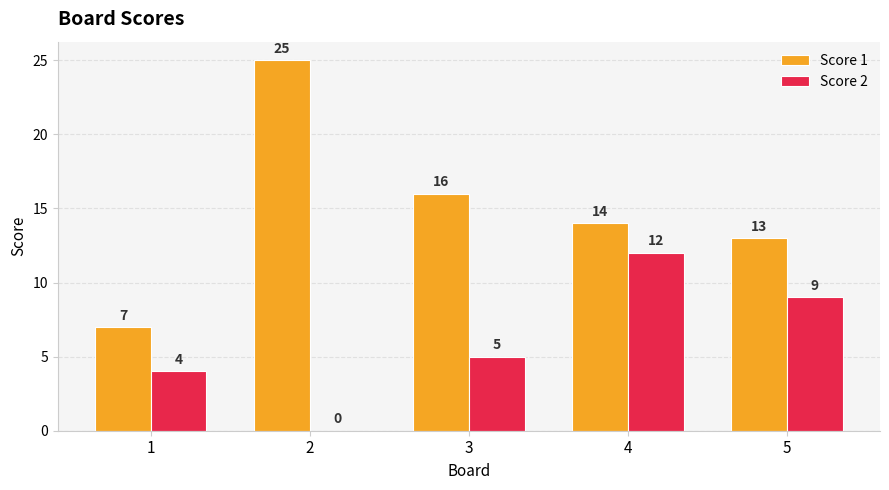

What is the sum of the Score 1 values at 4 and 2?

39